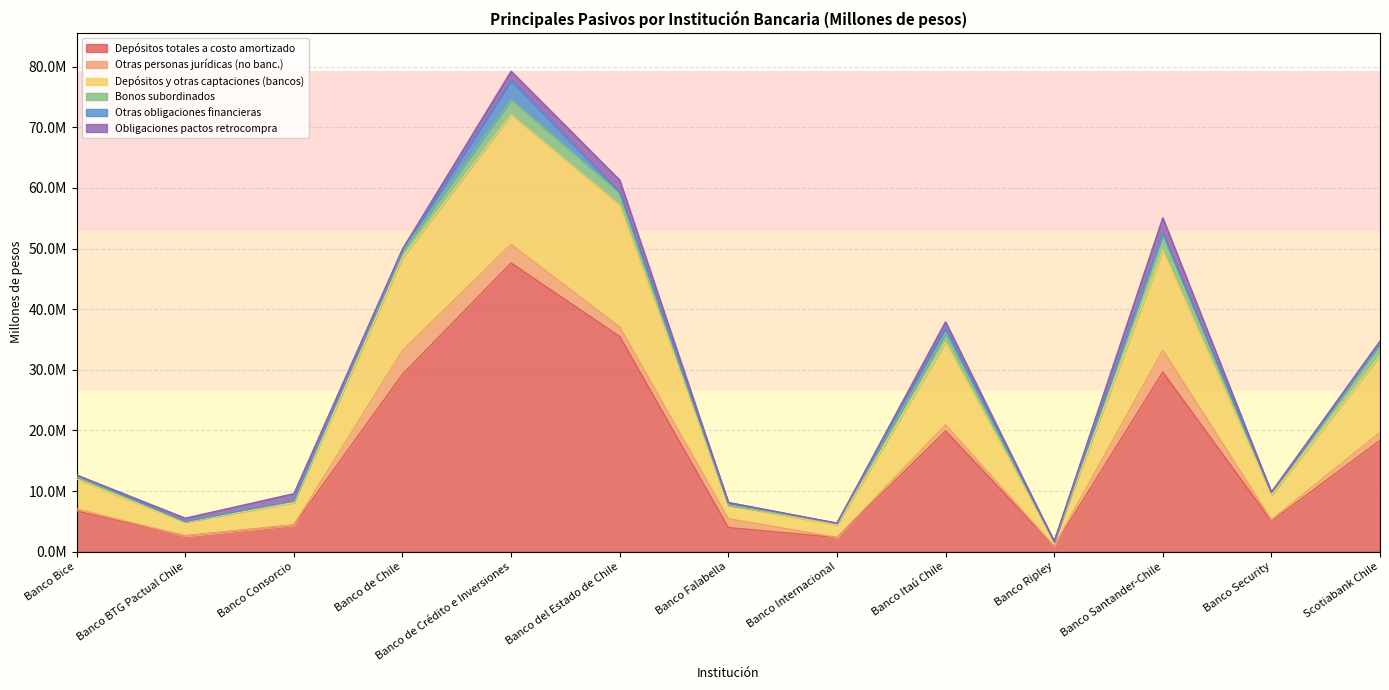

The value of Bonos subordinados at Banco Itaú Chile is 857983.7. True or false?

False